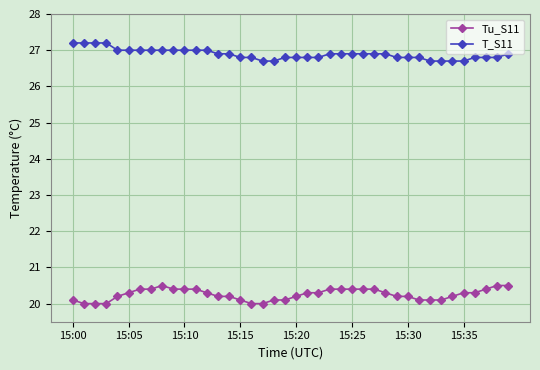

What is the maximum value for T_S11?

27.2